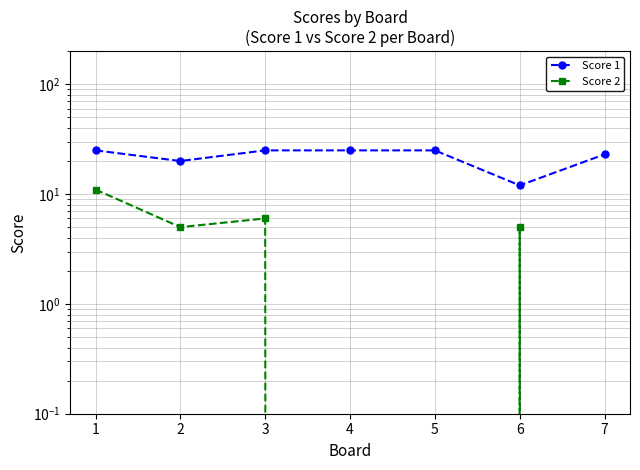

True or false: Score 1 and Score 2 cross at least once.

False